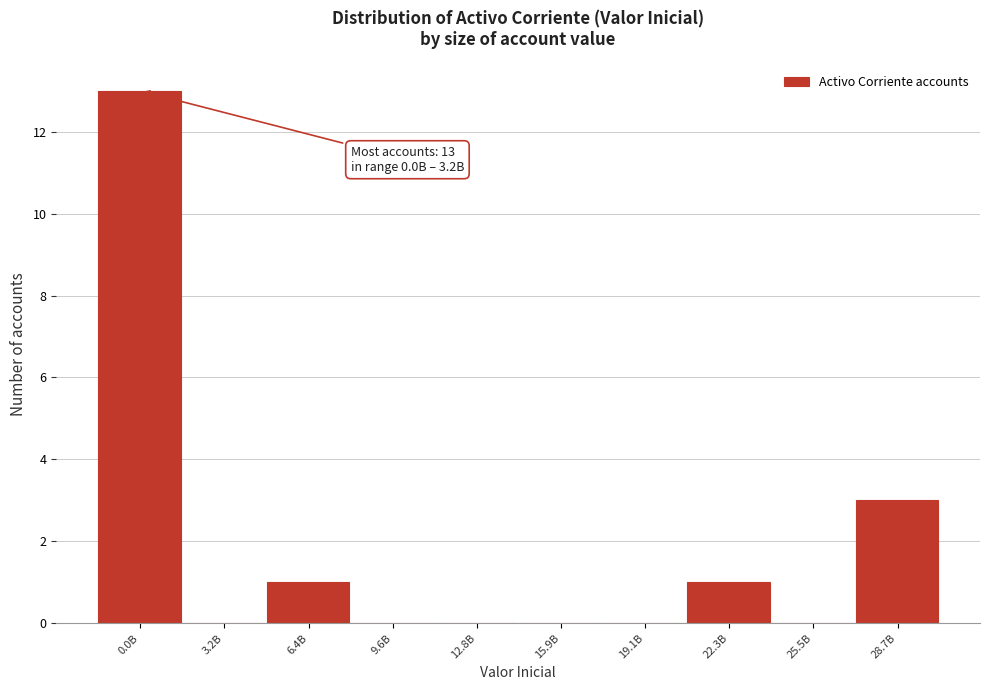

Reading right to left, extract all data points from this chart.

28.7B=3	25.5B=0	22.3B=1	19.1B=0	15.9B=0	12.8B=0	9.6B=0	6.4B=1	3.2B=0	0.0B=13